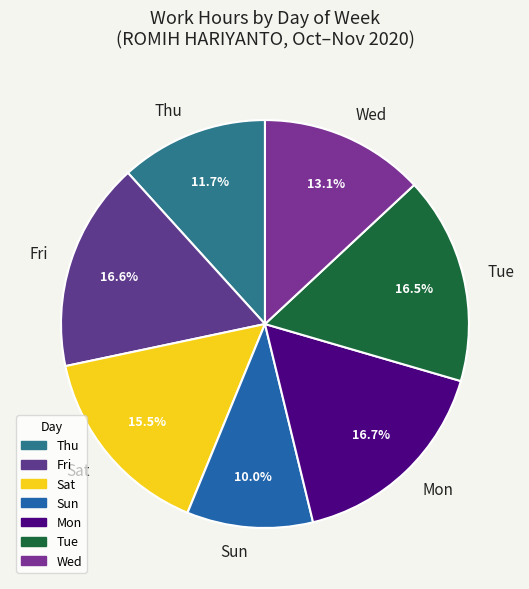

Is there any slice that represents more than half of the pie?

No